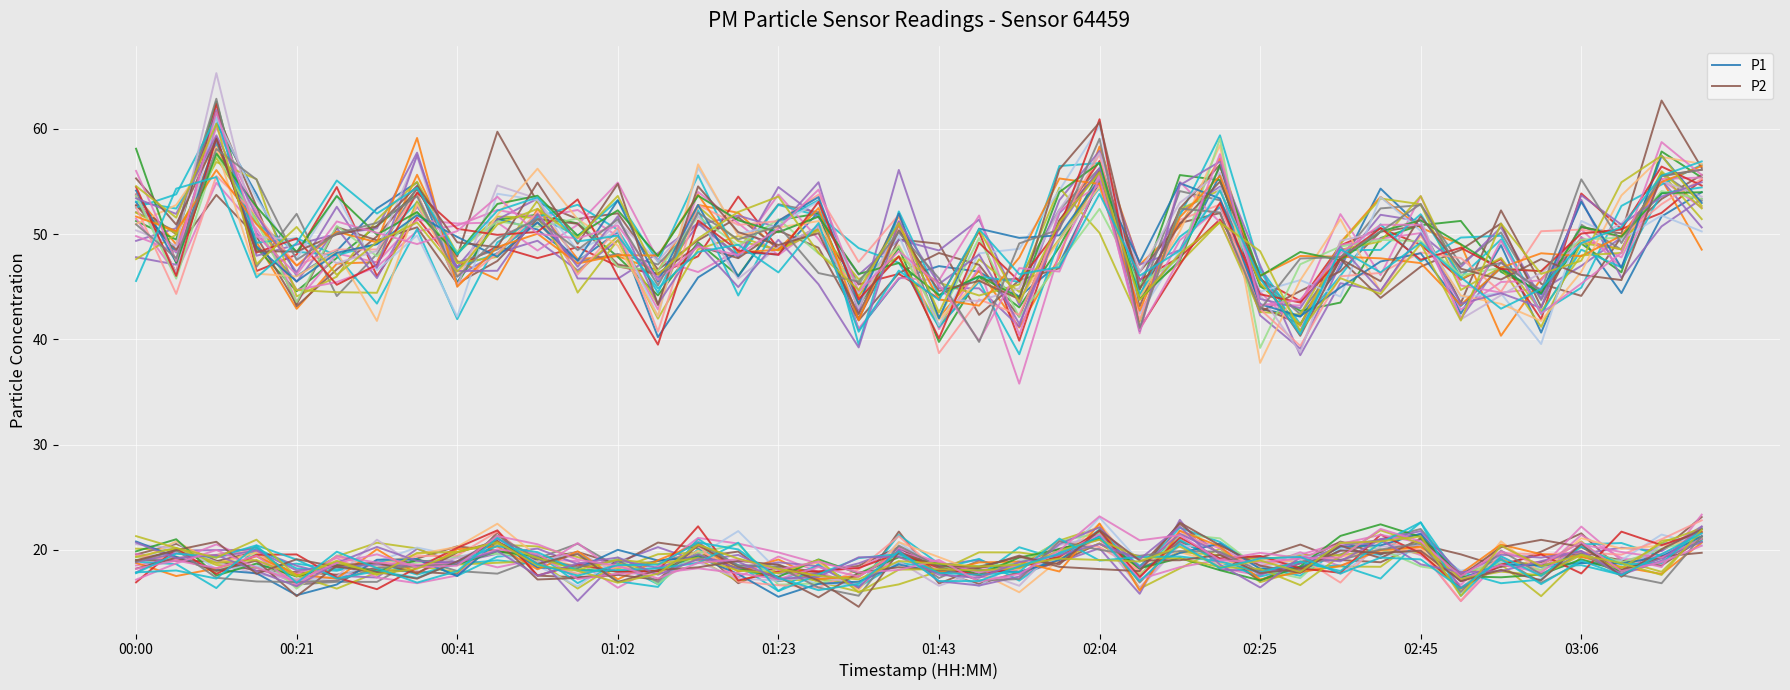

What position from the right is 21?

19